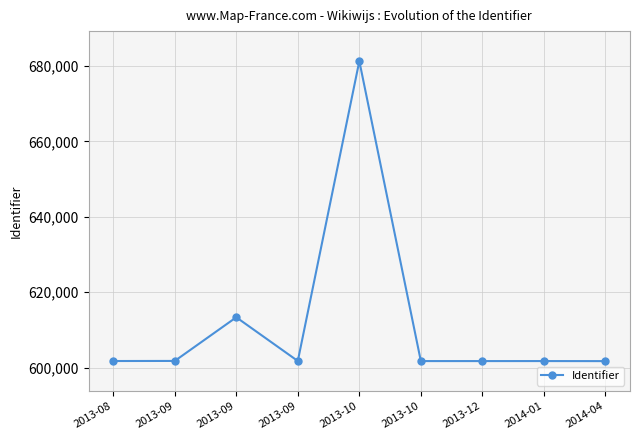

How many lines are shown in the chart?

1